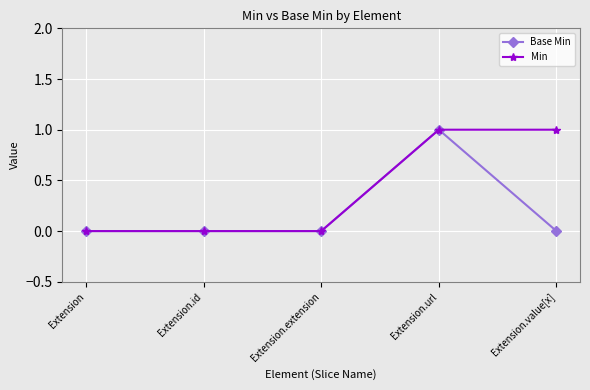

Is this an area chart (filled region under the line)?

No